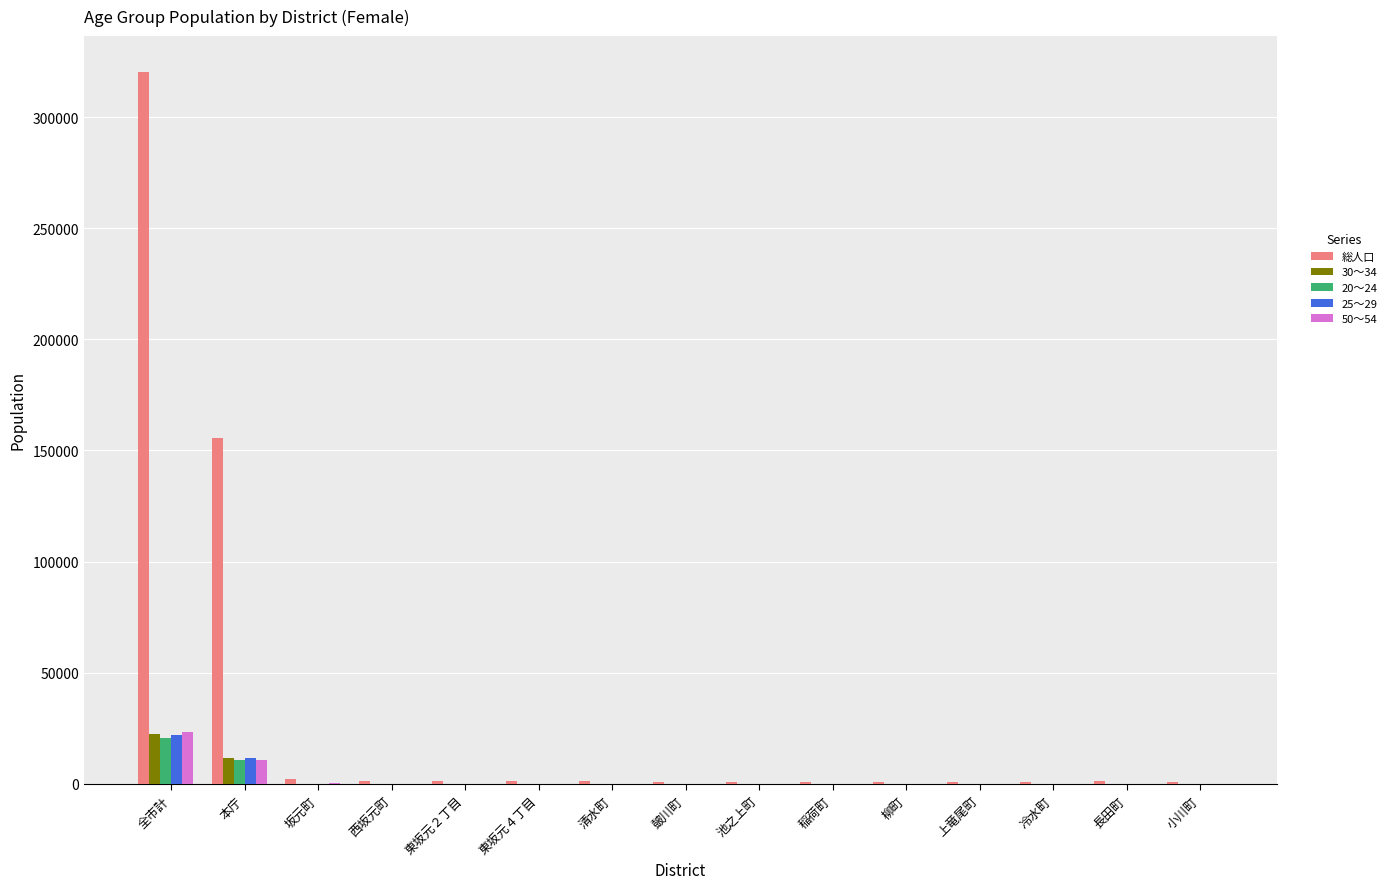

At which category is the sum across all series the highest?

全市計